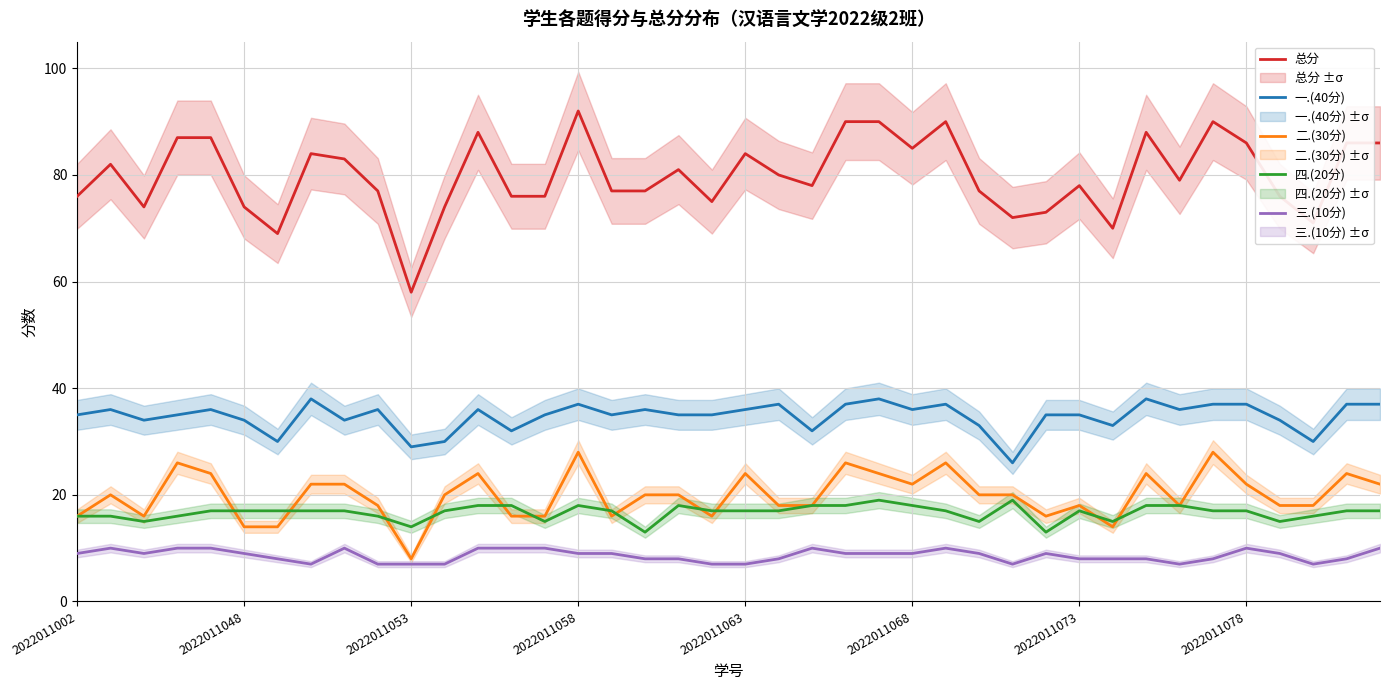

True or false: 二.(30分) has a value of 18 at 21.

True